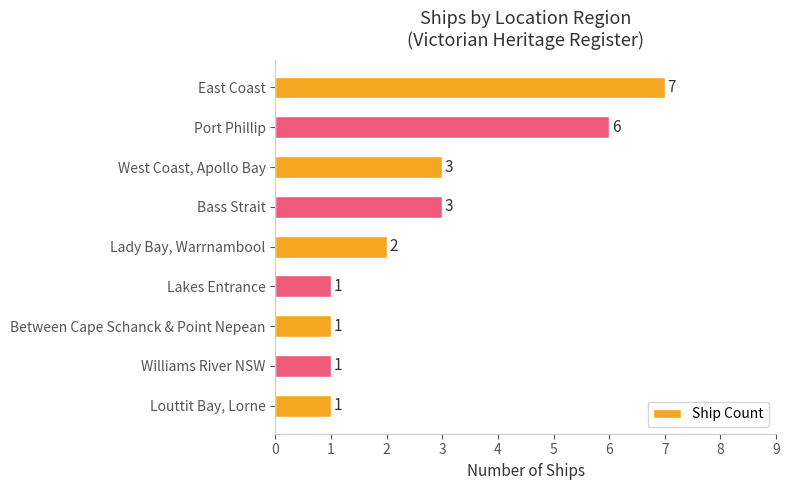

What is the ratio of the value at Lady Bay, Warrnambool to the value at Louttit Bay, Lorne?

2.0